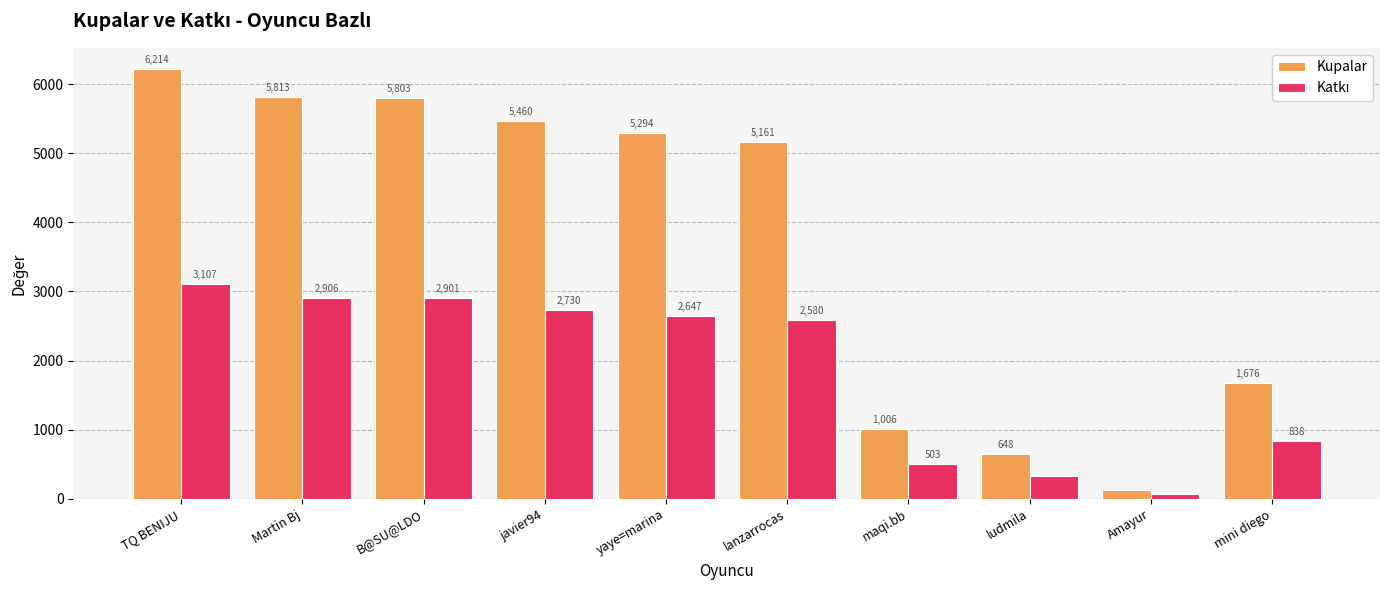

What is the approximate value of Kupalar at Martin Bj, to the nearest 10?

5810